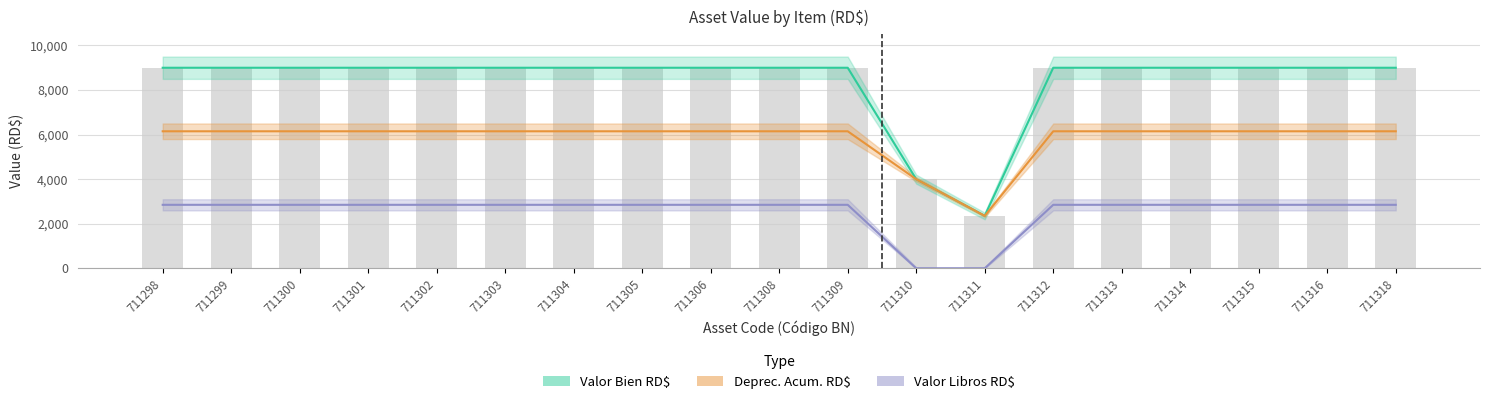

What is the difference between the second highest and minimum values in the Deprec. Acum. RD$ series?

3795.3